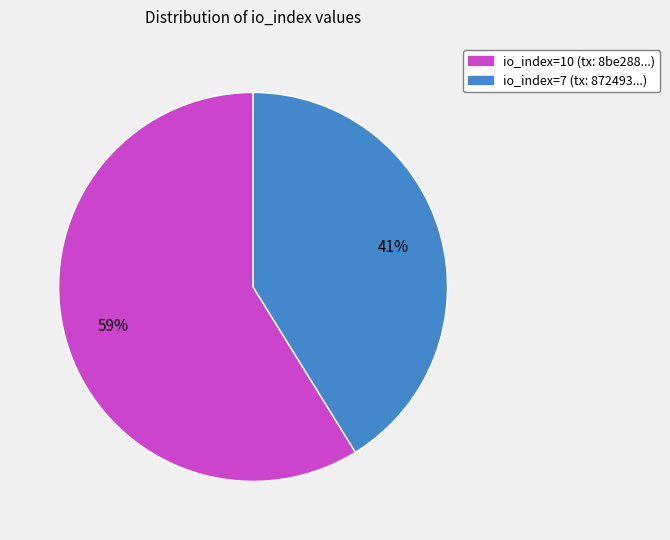

To the nearest percent, what portion does io_index=7 represent?

41%